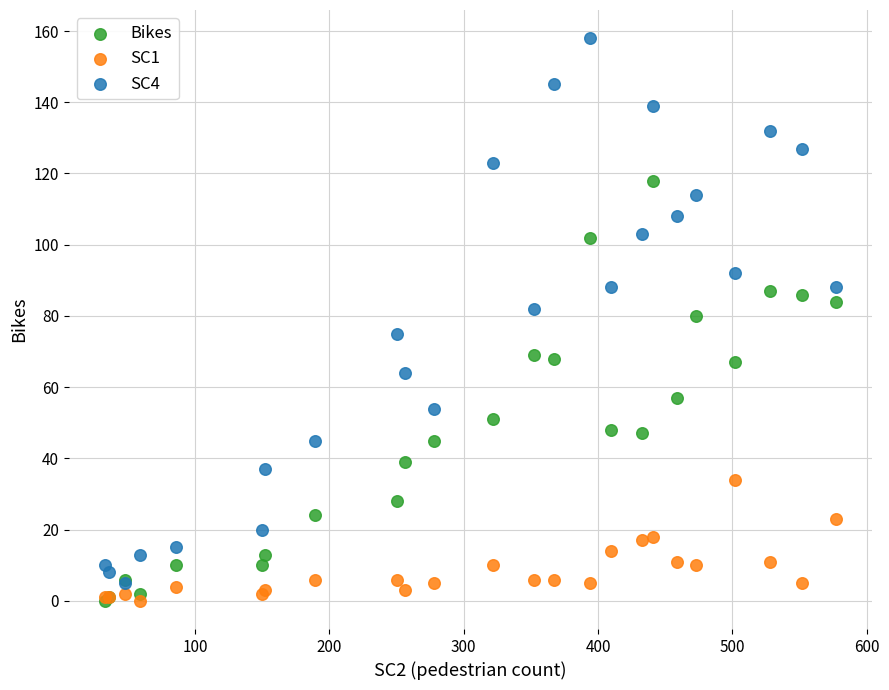

In the Bikes series, what Y value is closest to 59?

57